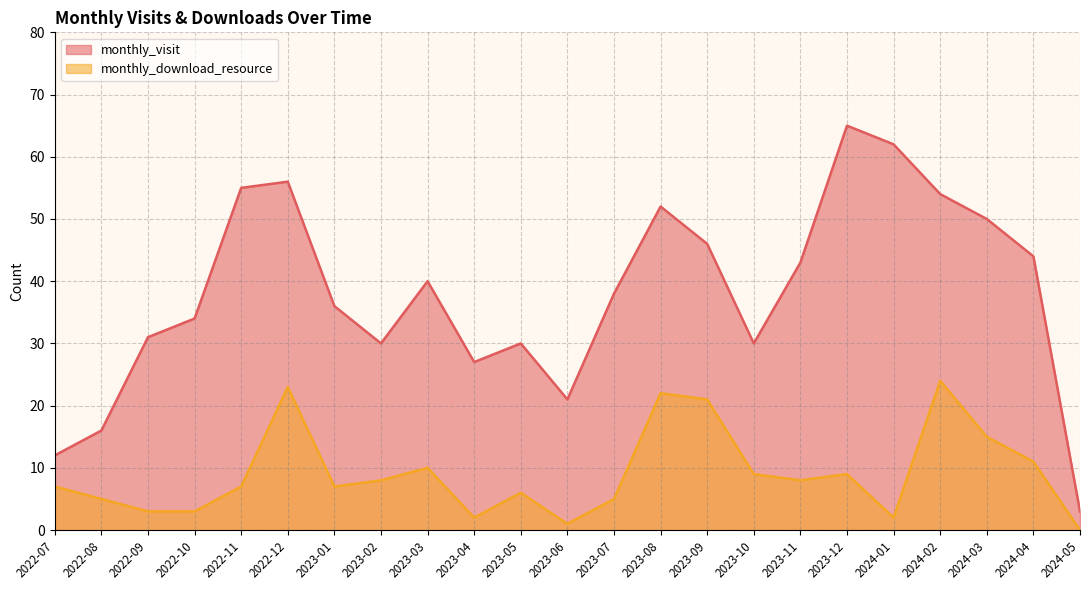

How many series are shown in this chart?

2